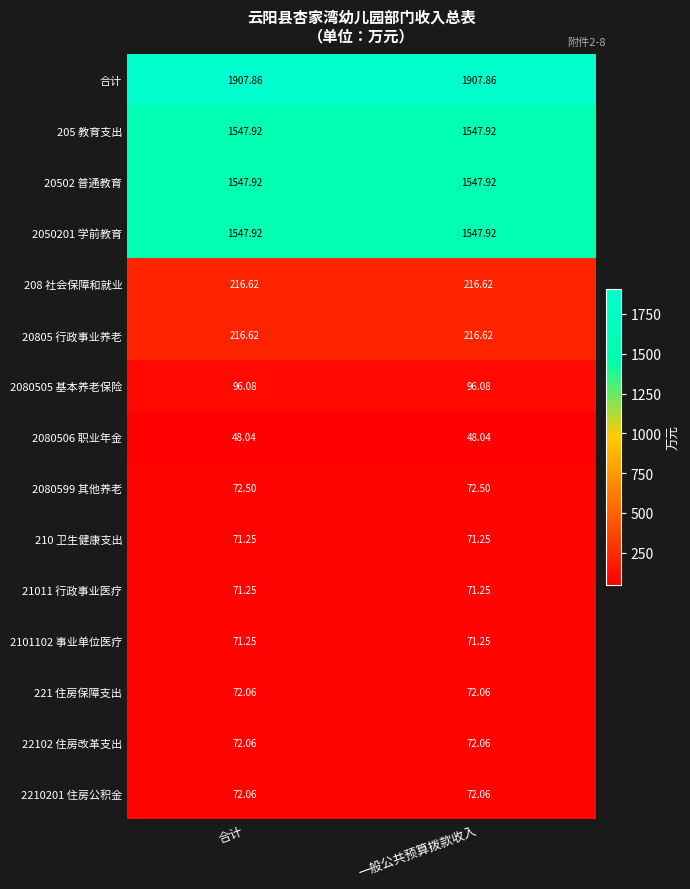

Which series has the largest total across all categories?

合计